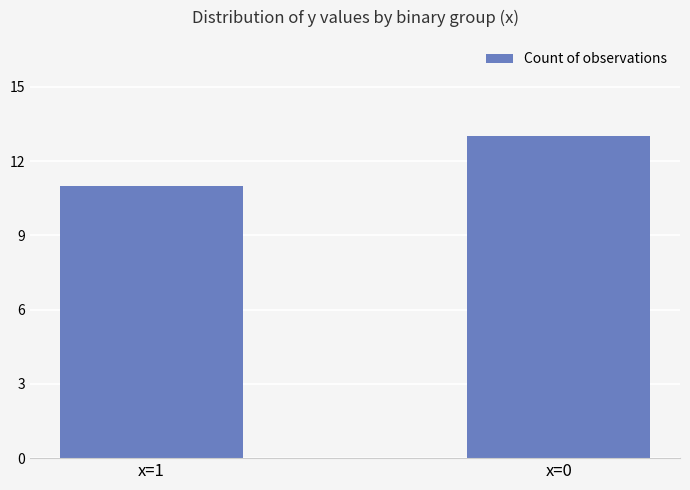

The chart shows a value of 7 at x=1. True or false?

False